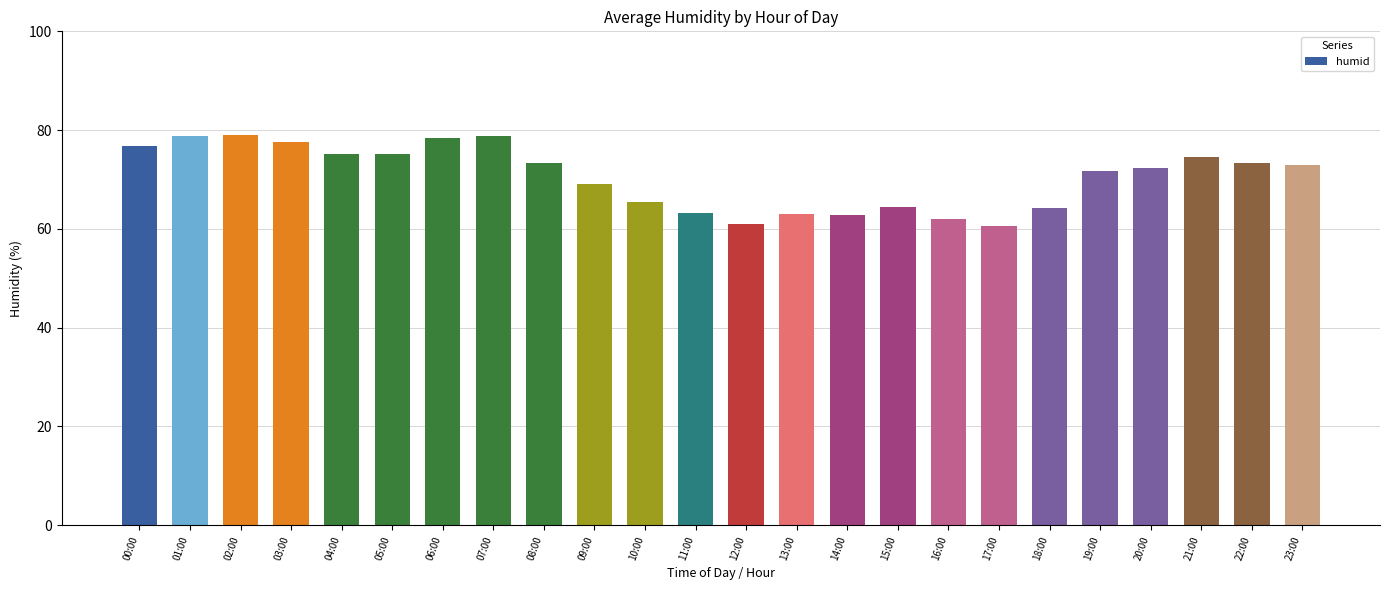

What is the value of the 21st bar from the left?

72.3